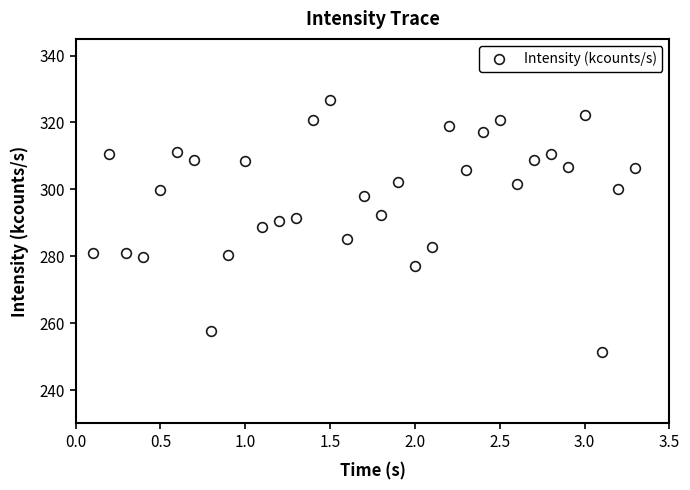

What is the range of X values (max minus min)?

3.2